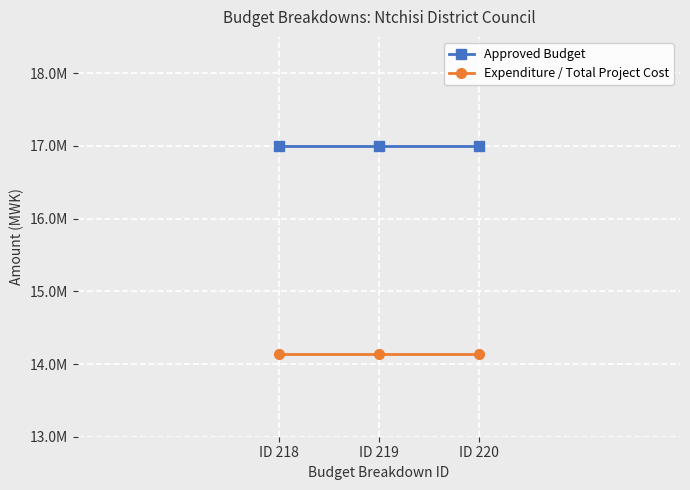

The Expenditure / Total Project Cost series shows 14140537 at ID 219. True or false?

True